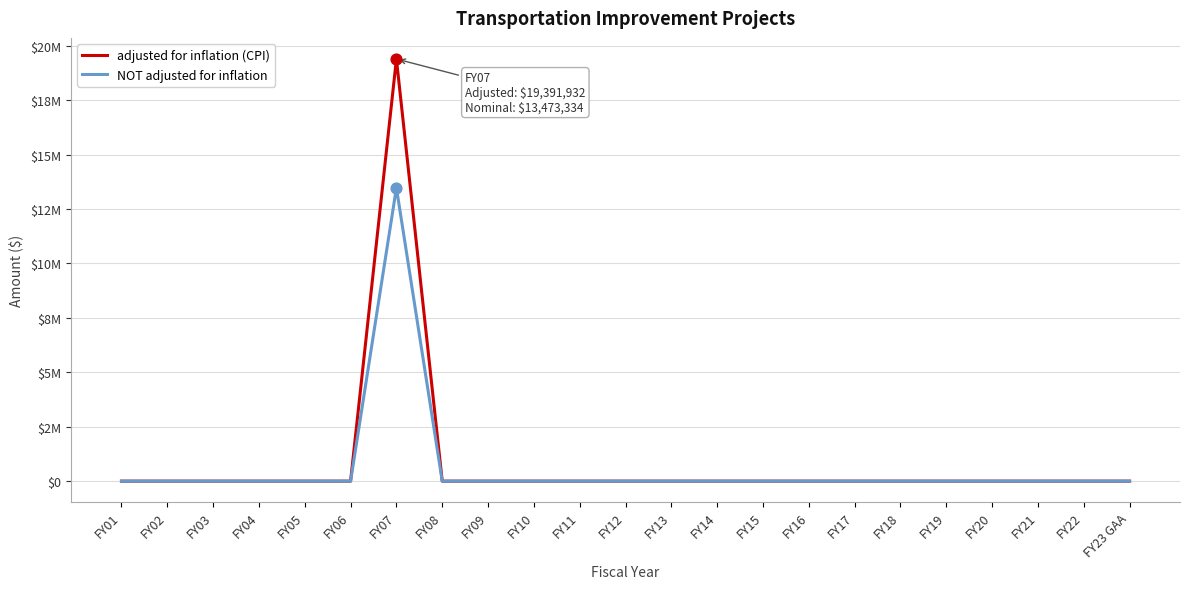

Is the value of NOT adjusted for inflation at FY23 GAA greater than the value of adjusted for inflation (CPI) at FY10?

No